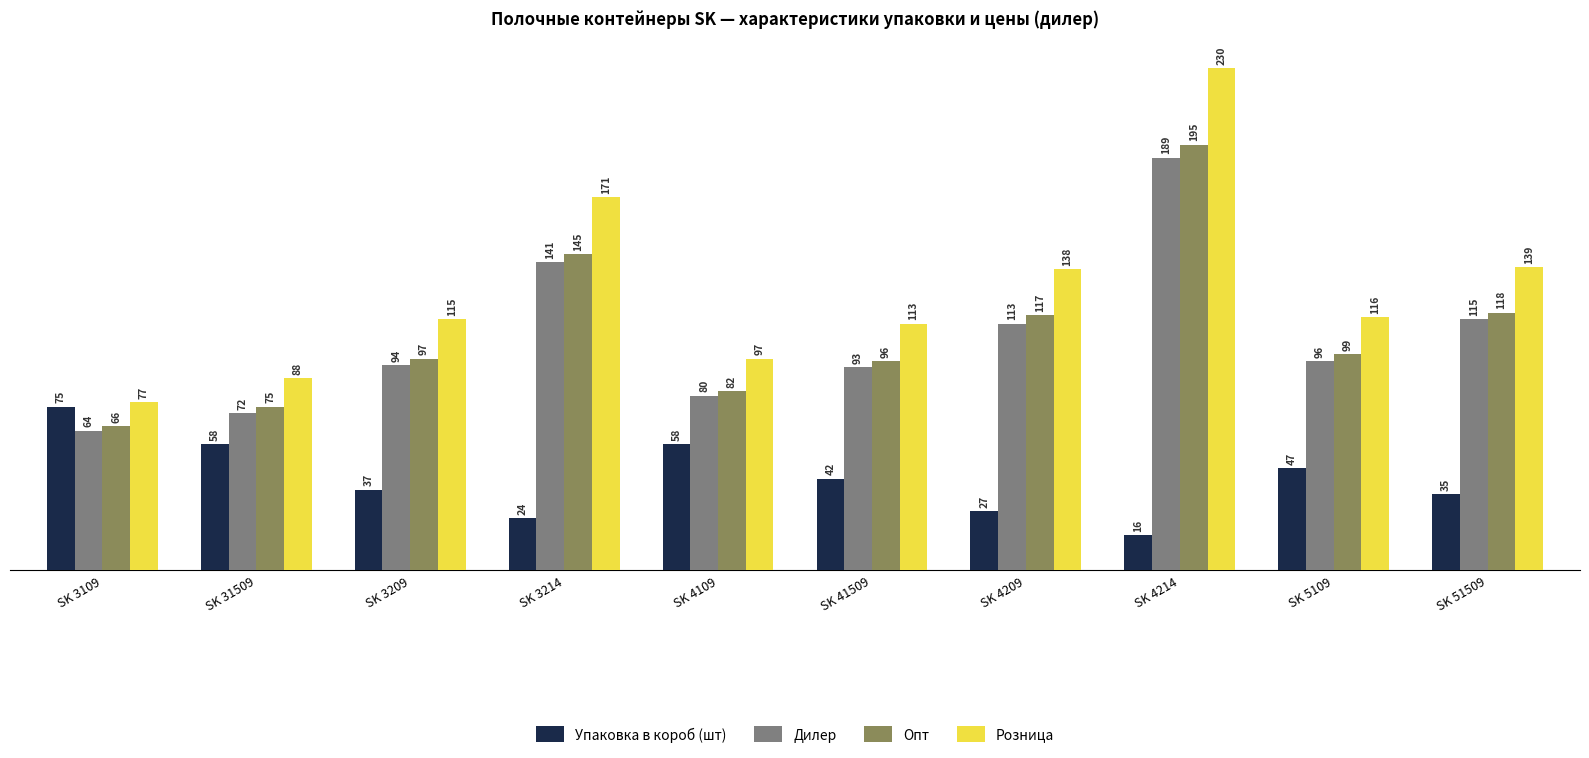

What is the label of the 9th bar from the right?

SK 31509